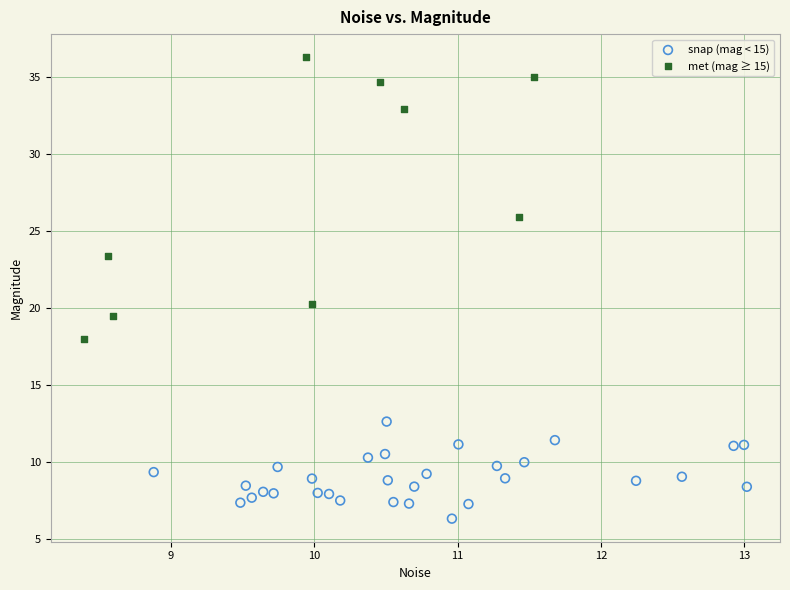

What are all the series names shown in the legend?

snap (mag < 15), met (mag ≥ 15)